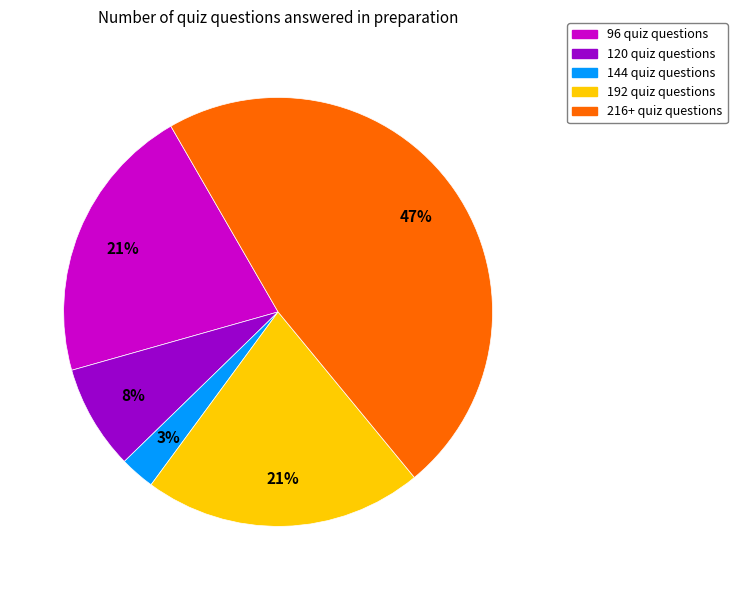

To the nearest percent, what portion does 144 quiz questions represent?

3%